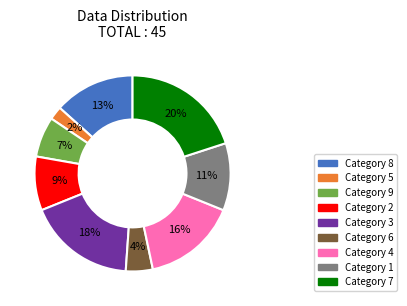

Is there a majority slice in this chart?

No